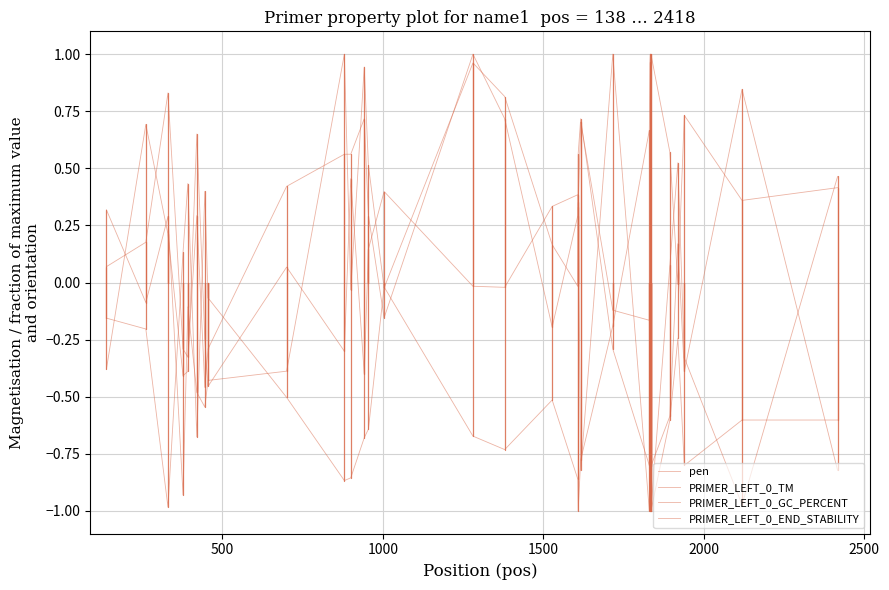

At which category does PRIMER_LEFT_0_TM reach its first local peak?

1000